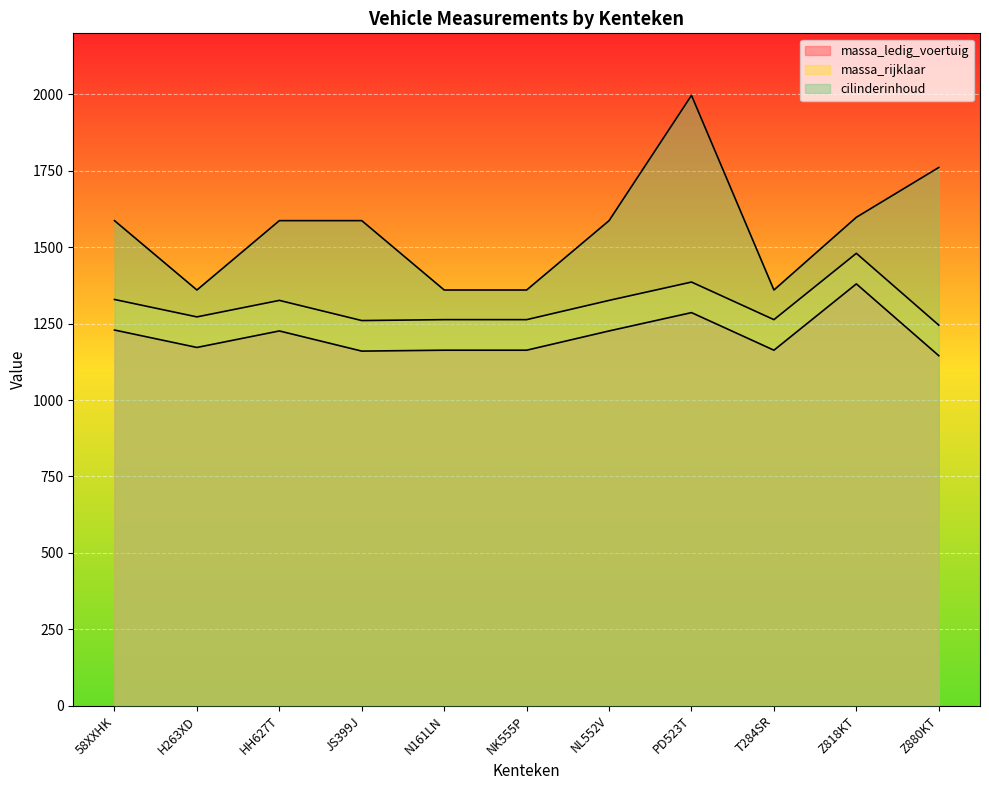

Which has a higher value, HH627T or N161LN?

HH627T